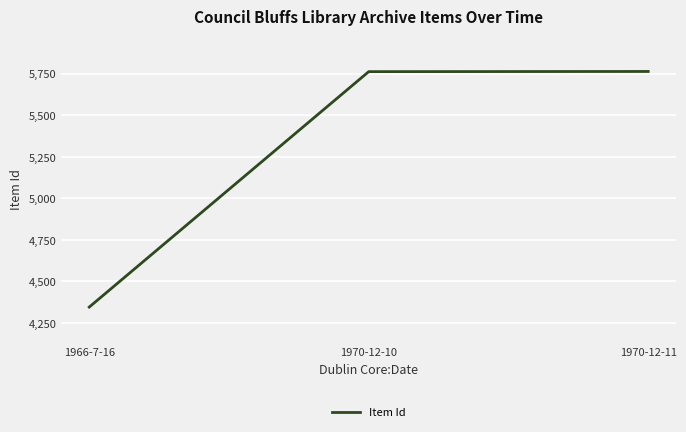

Which has a higher value, 1966-7-16 or 1970-12-11?

1970-12-11